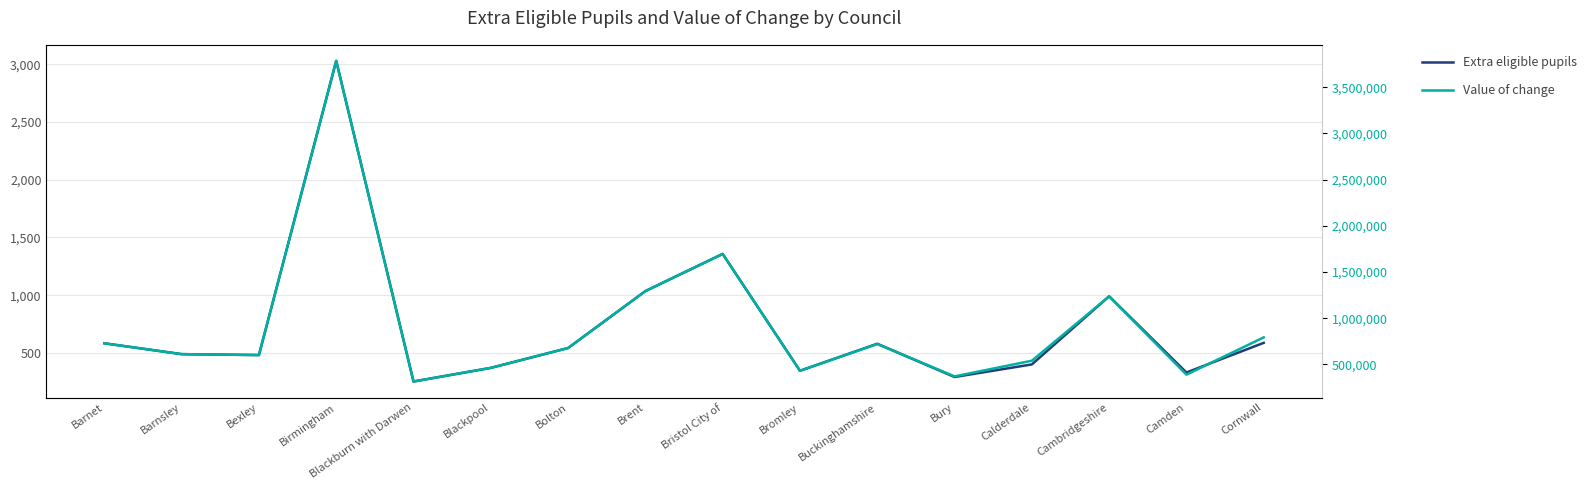

Reading left to right, what are all the values shown in this chart?

Extra eligible pupils: 583	489	481	3029	252	370	542	1035	1357	345	579	291	400	990	330	587
Value of change: 728750	611250	601250	3786250	315000	462500	677500	1293750	1696250	431250	720645	370335	540000	1236780	389640	792635